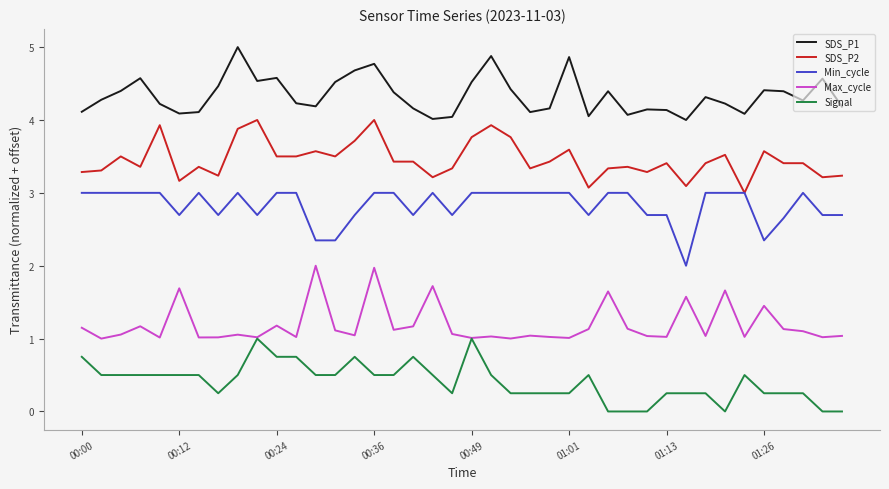

What is the maximum value shown in the chart?

5.0